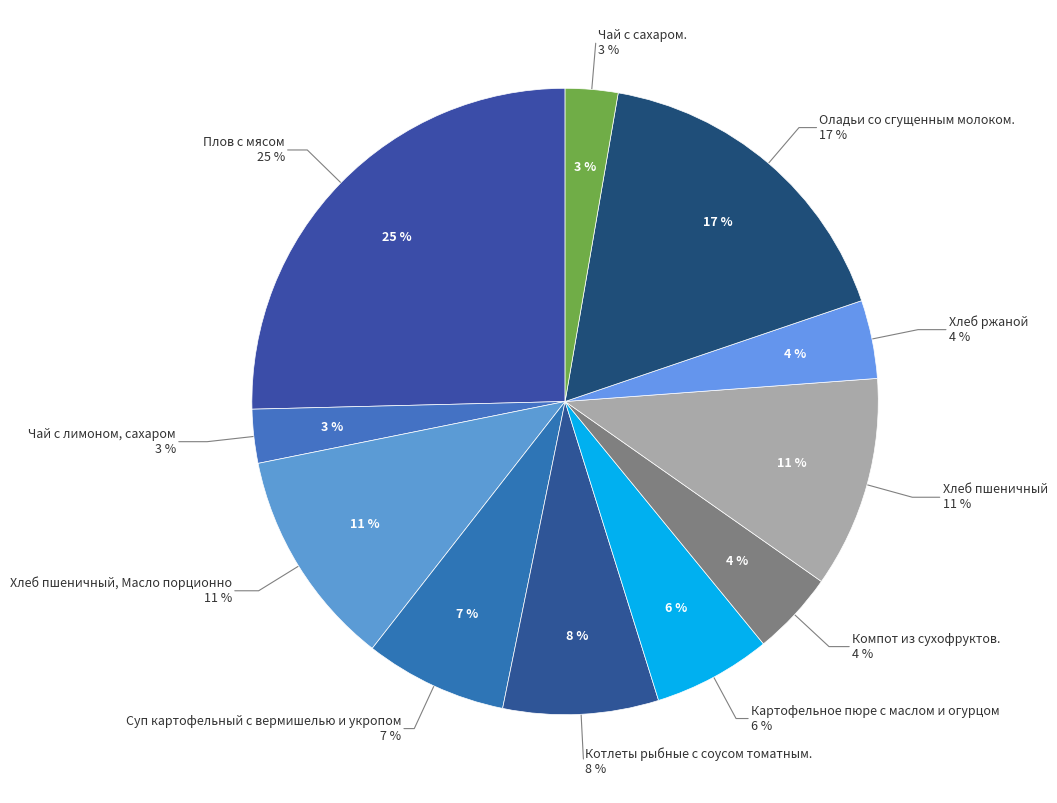

Count the number of slices in the pie.

11